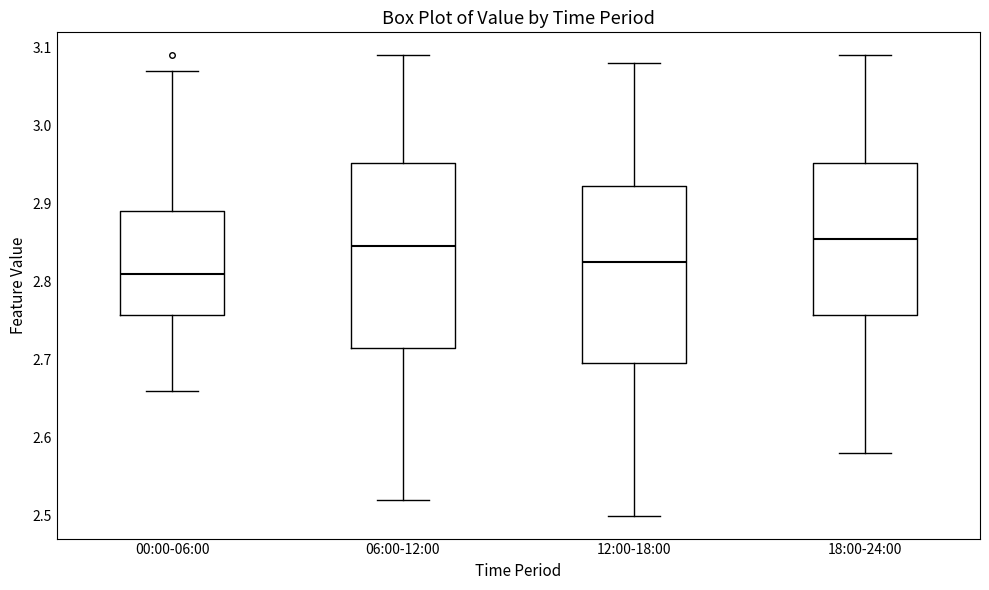

Reading left to right, read every box against the y-axis: the position of its median line, the range the box covers, and the ends of its whiskers. The values are not printed on the chart, so give them approximately, as read against the axis.

00:00-06:00: median 2.81, box 2.76 to 2.89, whiskers 2.66 to 3.07
06:00-12:00: median 2.85, box 2.72 to 2.95, whiskers 2.52 to 3.09
12:00-18:00: median 2.83, box 2.70 to 2.92, whiskers 2.50 to 3.08
18:00-24:00: median 2.86, box 2.76 to 2.95, whiskers 2.58 to 3.09